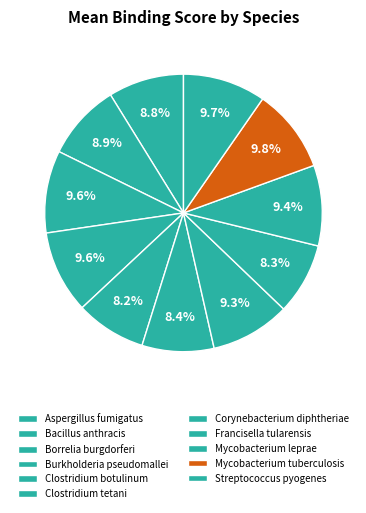

How many slices are in this pie chart?

11